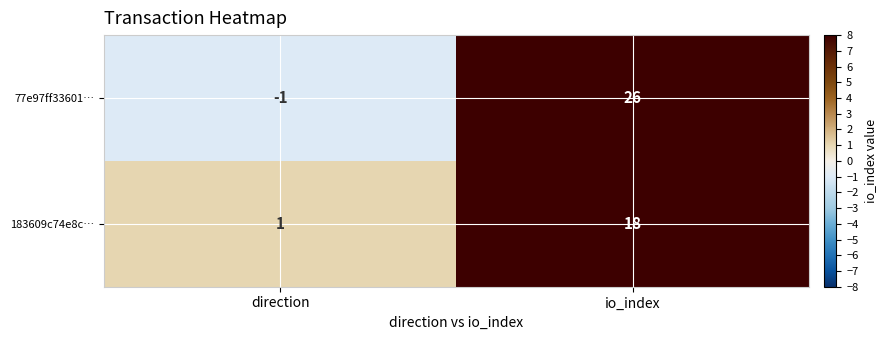

At io_index, list the series in order from largest to smallest.

77e97ff33601…, 183609c74e8c…